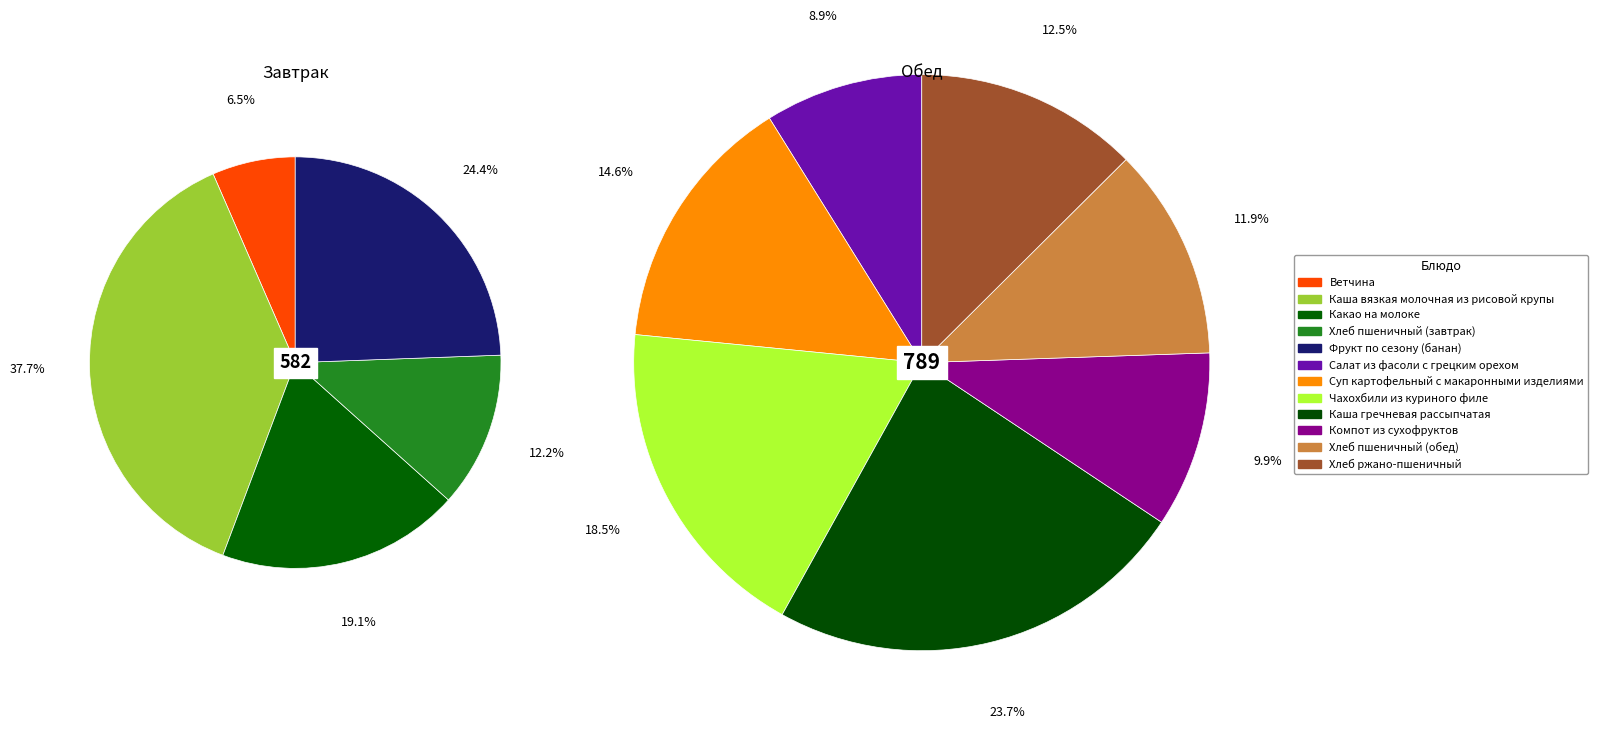

How many slices are in this pie chart?

12